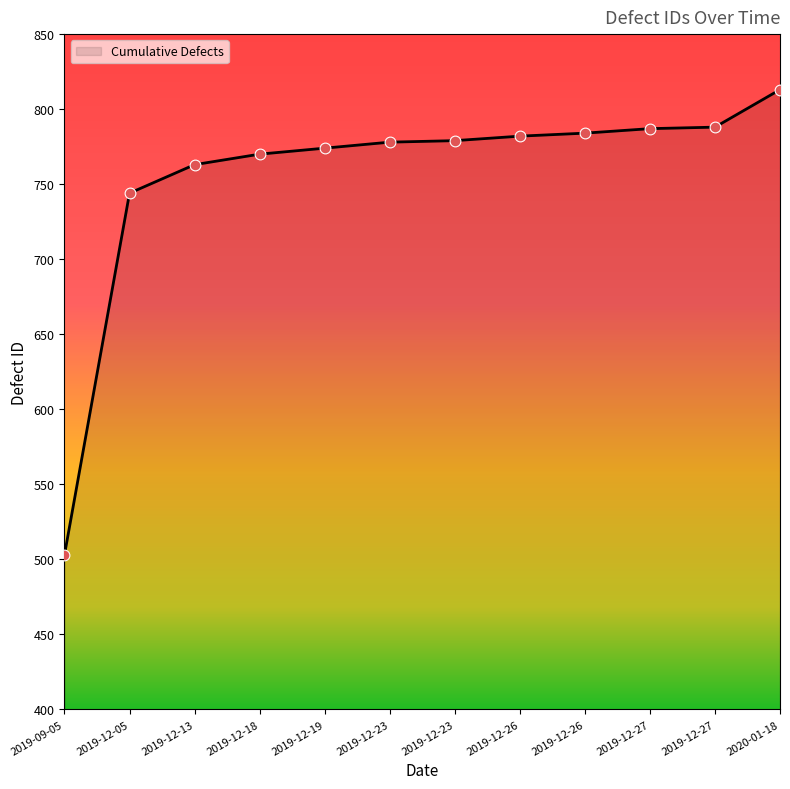

What is the ratio of the value at 2019-09-05 to the value at 2019-12-18?

0.7